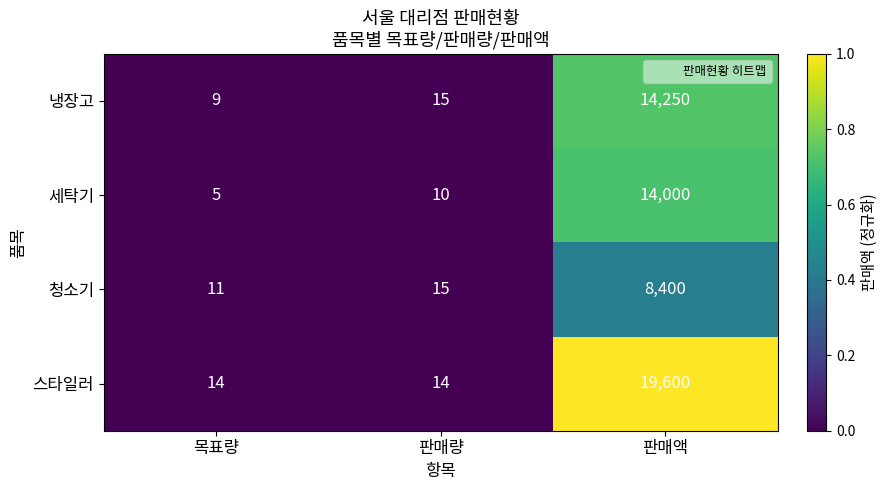

What is the spread (max minus min) of values at 목표량?

9